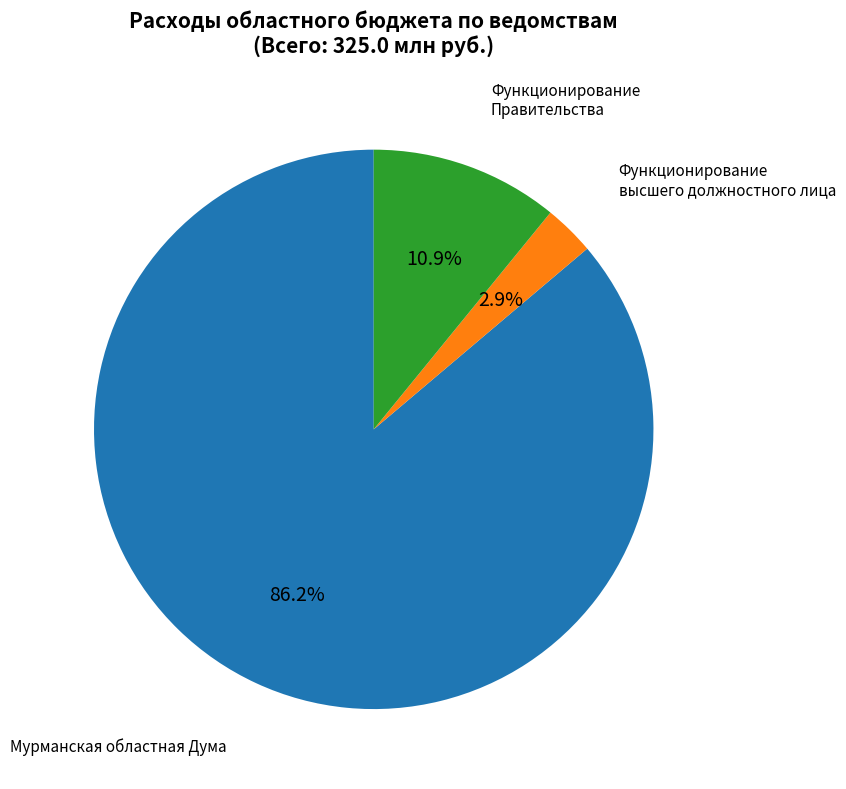

Between Функционирование высшего должностного лица and Функционирование Правительства, which is larger?

Функционирование Правительства